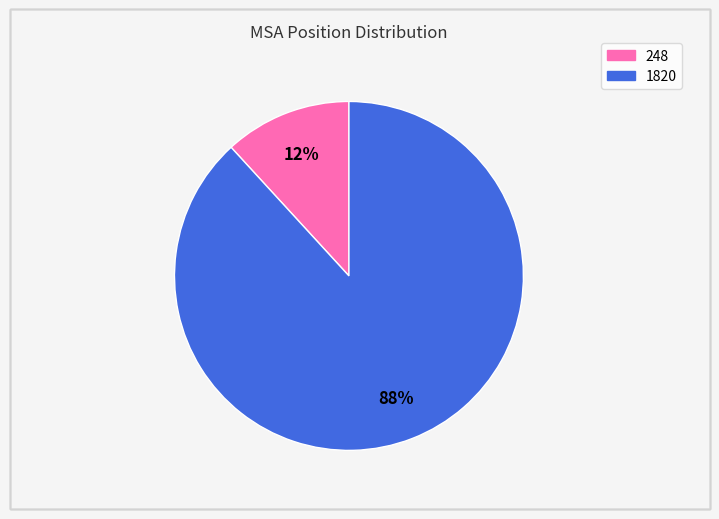

Does 1820 account for over 50% of the chart?

Yes